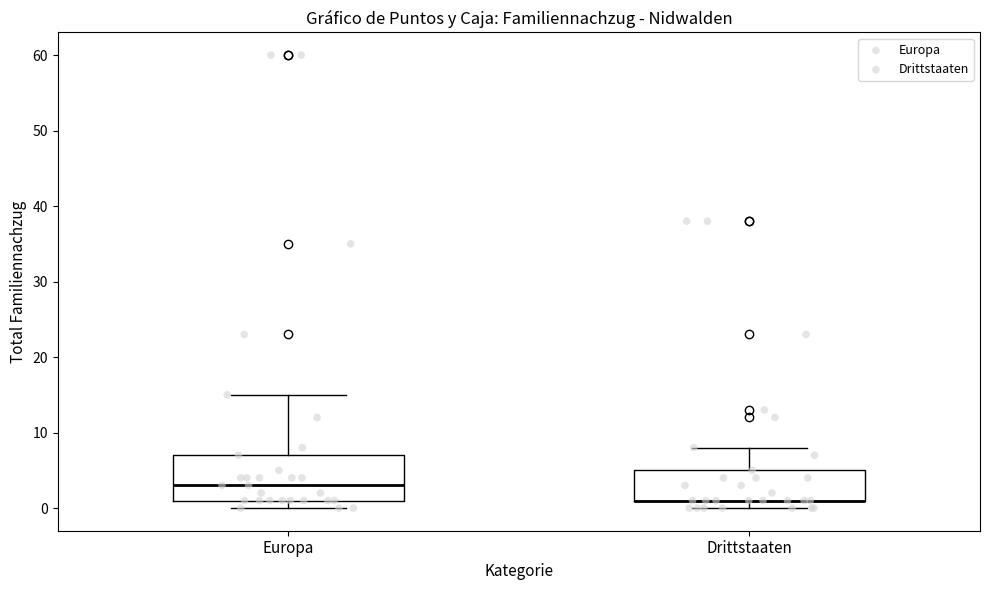

Reading left to right, read every box against the y-axis: the position of its median line, the range the box covers, and the ends of its whiskers. The values are not printed on the chart, so give them approximately, as read against the axis.

Europa: median 3, box 1 to 7, whiskers 0 to 15
Drittstaaten: median 1 (drawn on the box's lower edge), box 1 to 5, whiskers 0 to 8